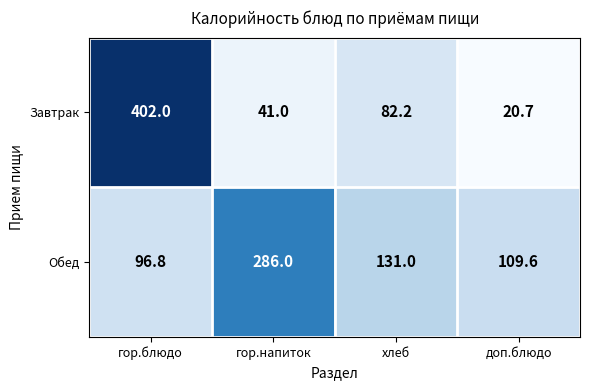

Which category has the highest value across all series?

гор.блюдо